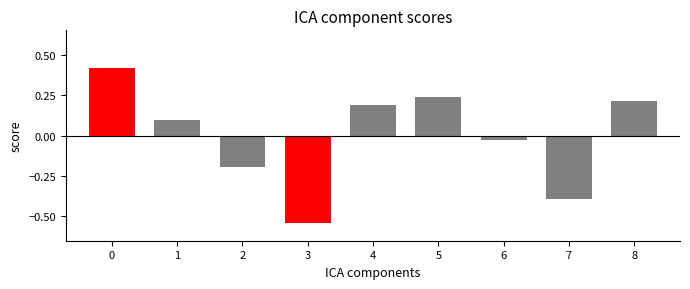

How many categories are shown in the chart?

9